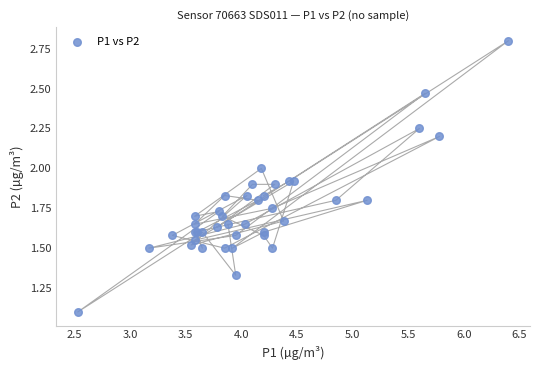

What Y value in the scatter plot is closest to 1?

1.1